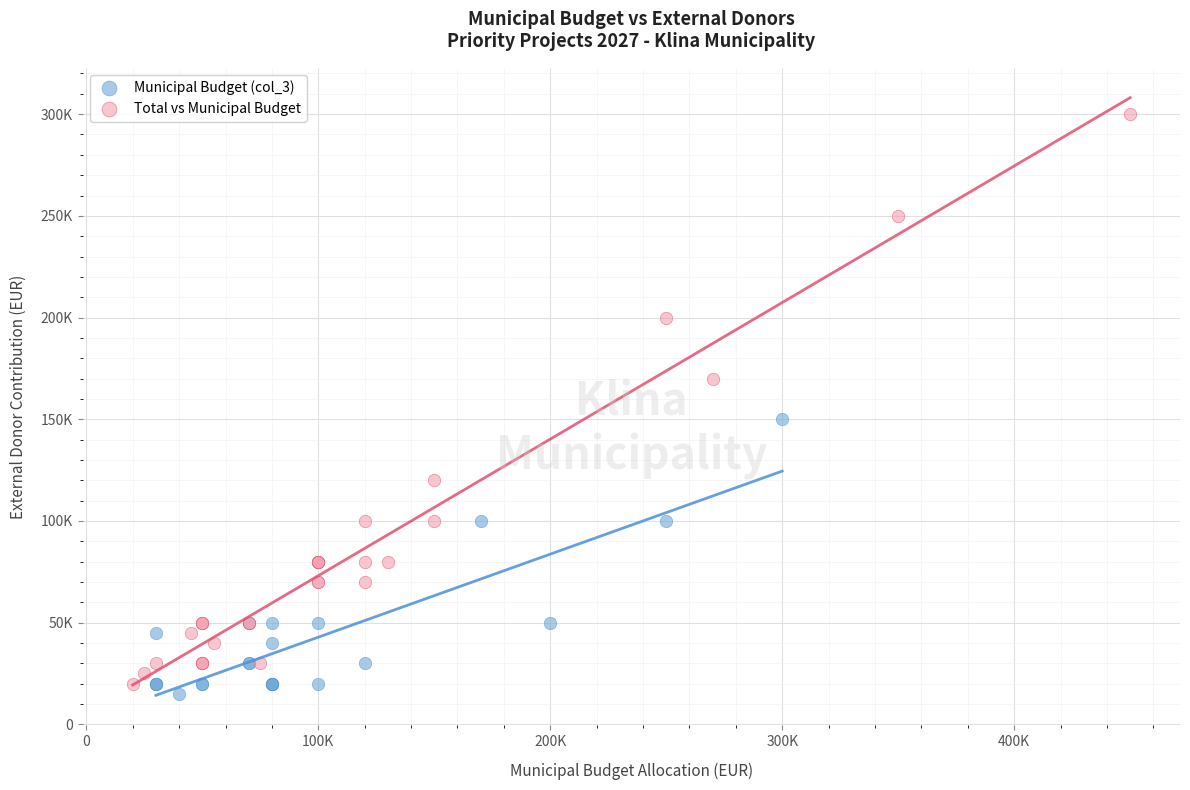

What are all the series names shown in the legend?

Municipal Budget (col_3), Total vs Municipal Budget